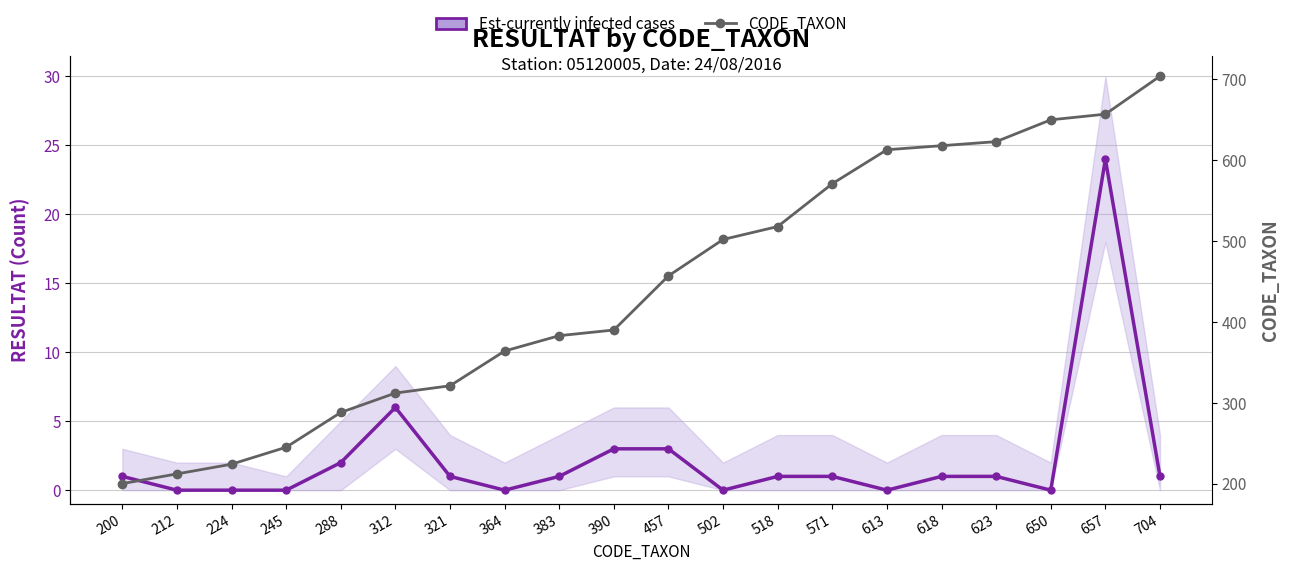

What is the lowest value of the CODE_TAXON series?

200